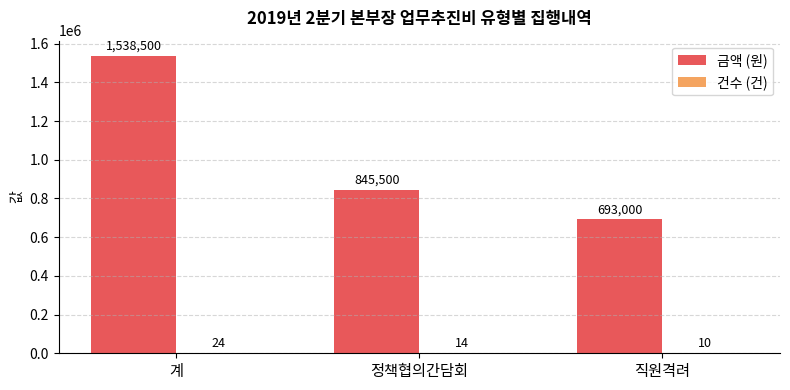

Where does the 금액 (원) series first go above 845500?

계